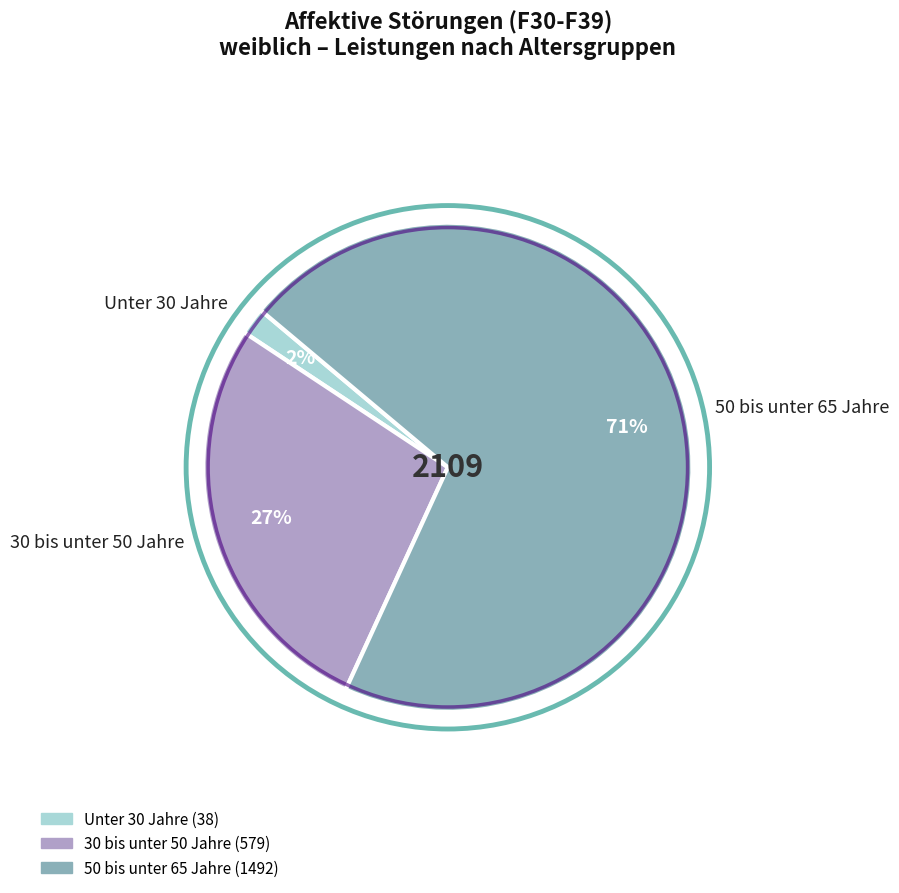

To the nearest percent, what portion does 50 bis unter 65 Jahre represent?

71%